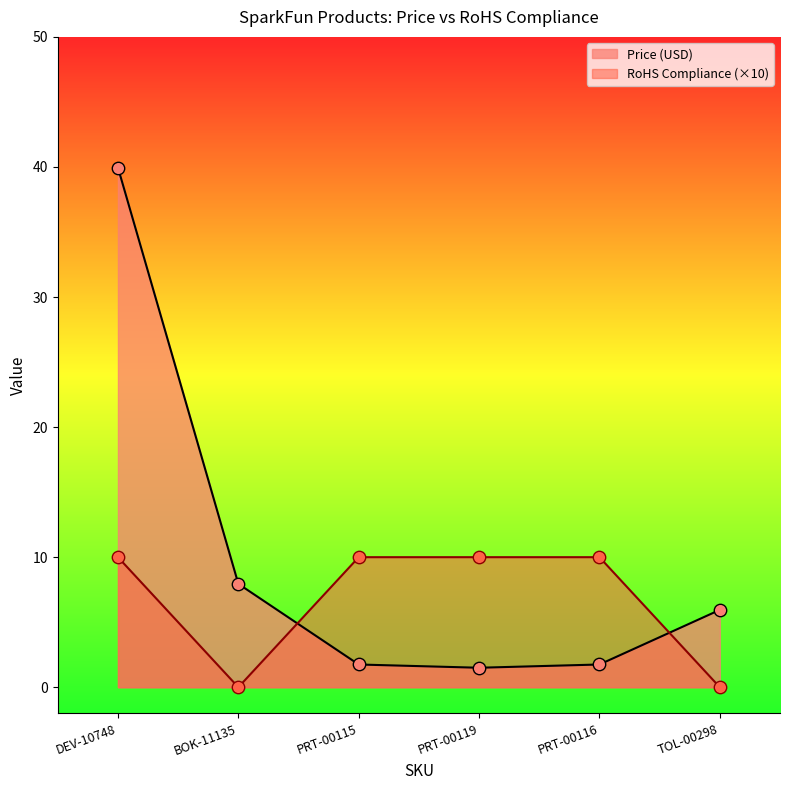

At which category is the sum across all series the highest?

DEV-10748